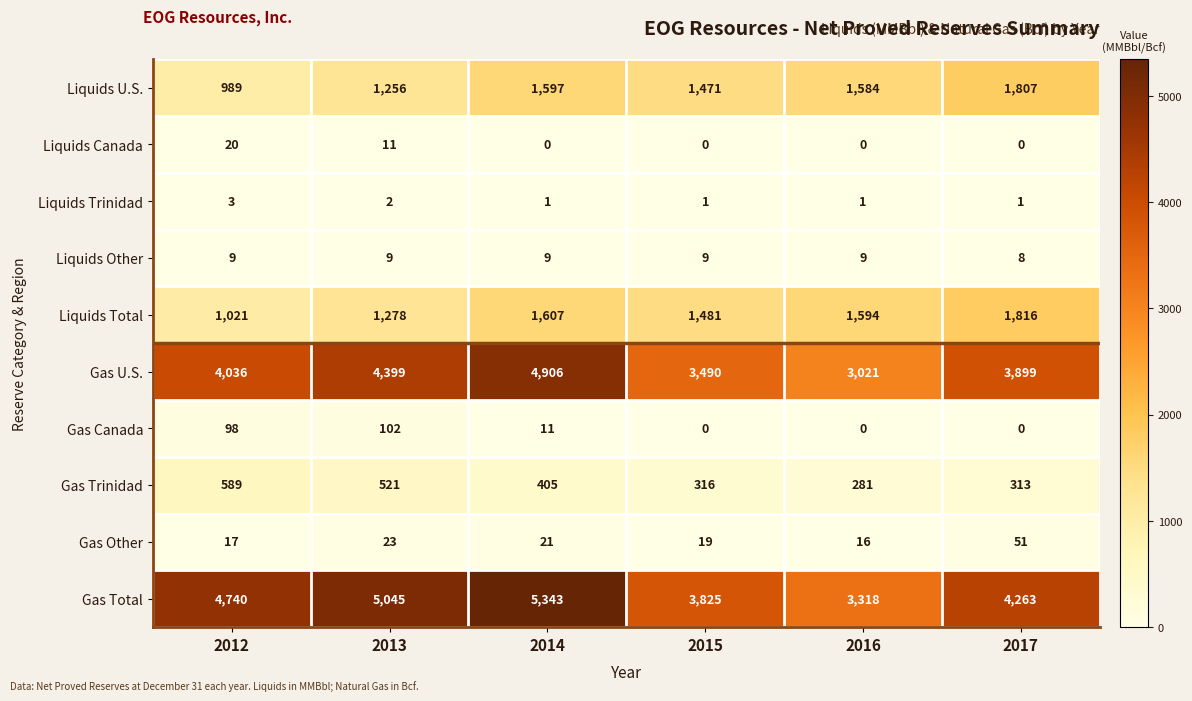

Rank the series at 2014 from highest to lowest value.

Gas Total, Gas U.S., Liquids Total, Liquids U.S., Gas Trinidad, Gas Other, Gas Canada, Liquids Other, Liquids Trinidad, Liquids Canada